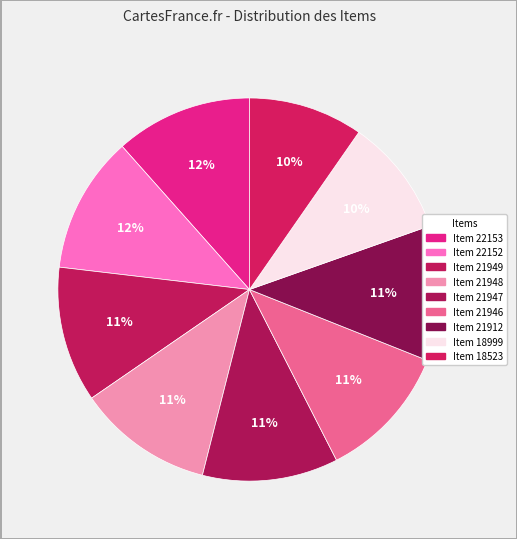

To the nearest percent, what is the combined percentage of Item 18999 and Item 22153?

21%